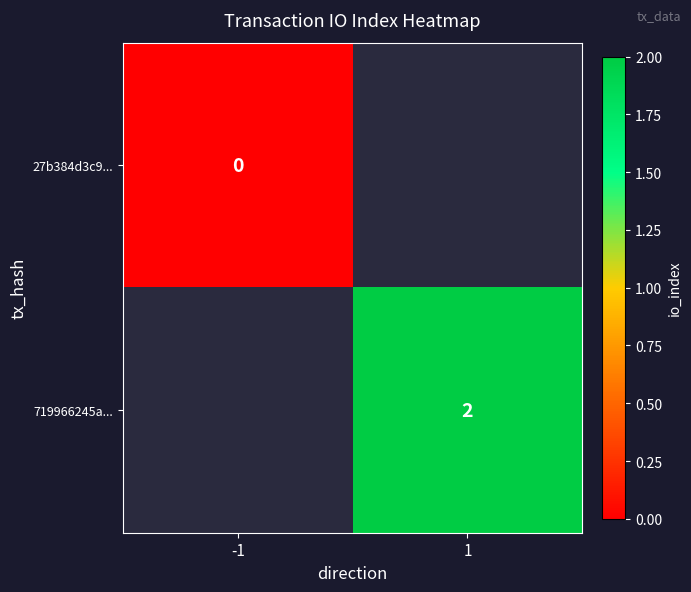

Is it true that 719966245a... equals 3 at 1?

False